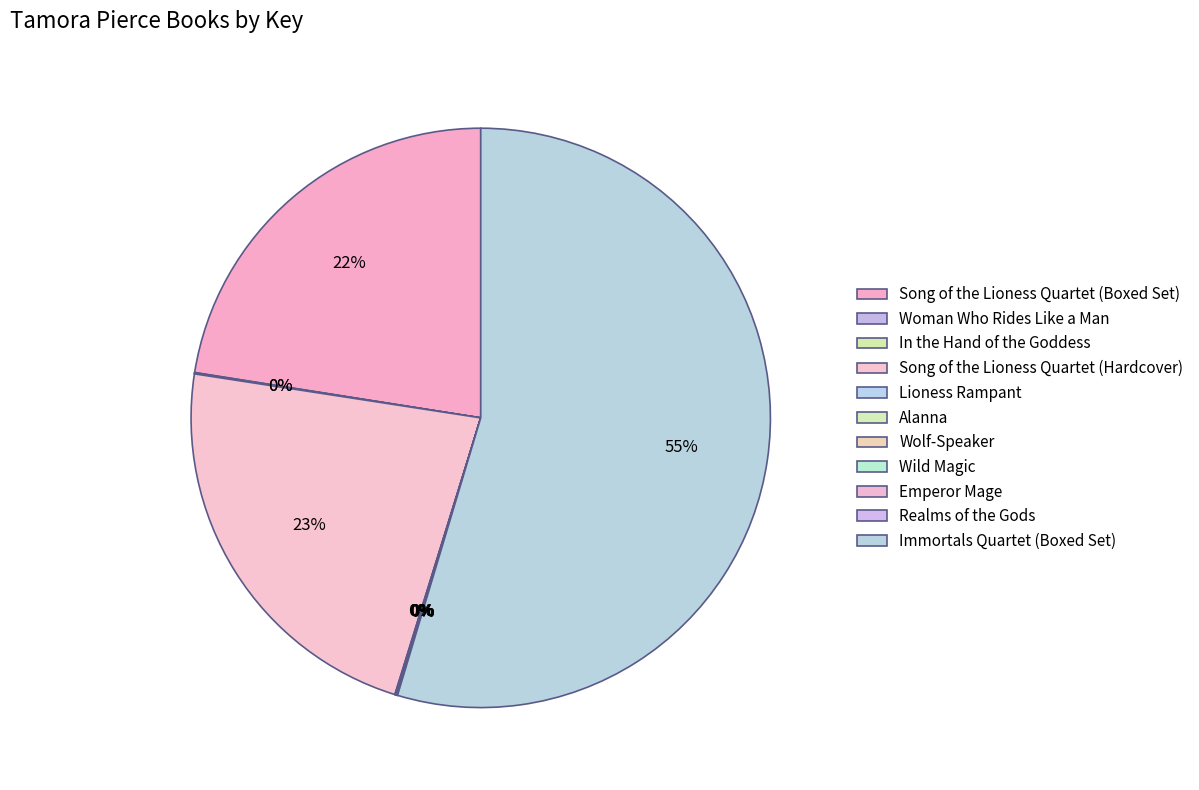

What is the smallest slice in the pie chart?

Emperor Mage